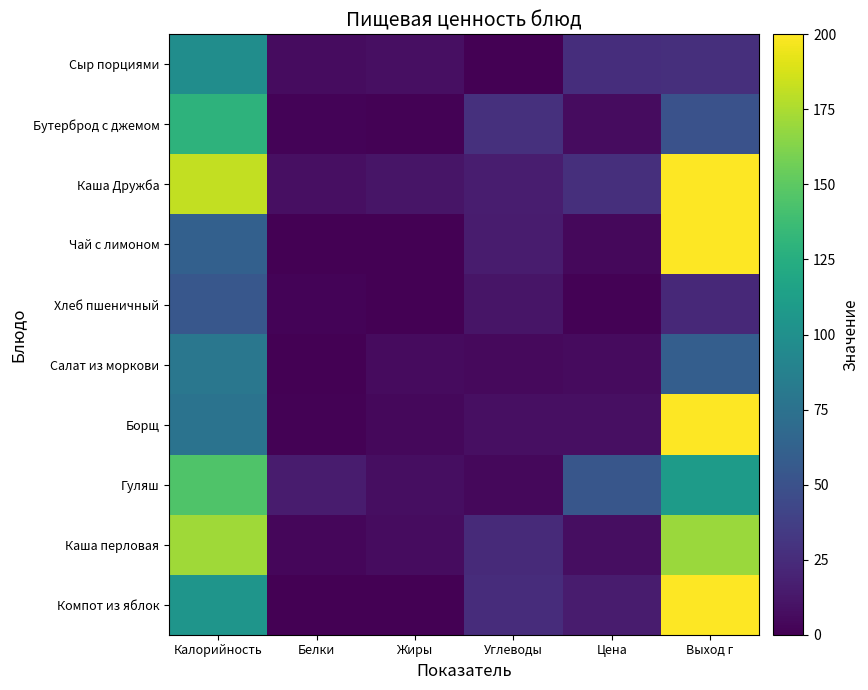

Reading left to right, extract all data points from this chart.

Сыр порциями: Калорийность=98.3	Белки=6.3	Жиры=8.0	Углеводы=0.0	Цена=26.2	Выход г=27.0
Бутерброд с джемом: Калорийность=129.2	Белки=1.9	Жиры=1.2	Углеводы=27.9	Цена=6.5	Выход г=50.0
Каша Дружба: Калорийность=182.0	Белки=8.0	Жиры=11.7	Углеводы=15.7	Цена=26.7	Выход г=200.0
Чай с лимоном: Калорийность=61.6	Белки=0.1	Жиры=0.0	Углеводы=15.3	Цена=4.3	Выход г=200.0
Хлеб пшеничный: Калорийность=54.0	Белки=1.8	Жиры=0.2	Углеводы=11.3	Цена=0.9	Выход г=23.0
Салат из моркови: Калорийность=79.2	Белки=0.7	Жиры=6.1	Углеводы=5.5	Цена=6.1	Выход г=60.0
Борщ: Калорийность=76.0	Белки=1.5	Жиры=4.0	Углеводы=8.5	Цена=8.6	Выход г=200.0
Гуляш: Калорийность=145.2	Белки=15.3	Жиры=7.2	Углеводы=4.4	Цена=53.9	Выход г=110.0
Каша перловая: Калорийность=171.7	Белки=3.4	Жиры=6.6	Углеводы=24.1	Цена=7.6	Выход г=170.0
Компот из яблок: Калорийность=104.1	Белки=0.2	Жиры=0.2	Углеводы=25.4	Цена=15.0	Выход г=200.0